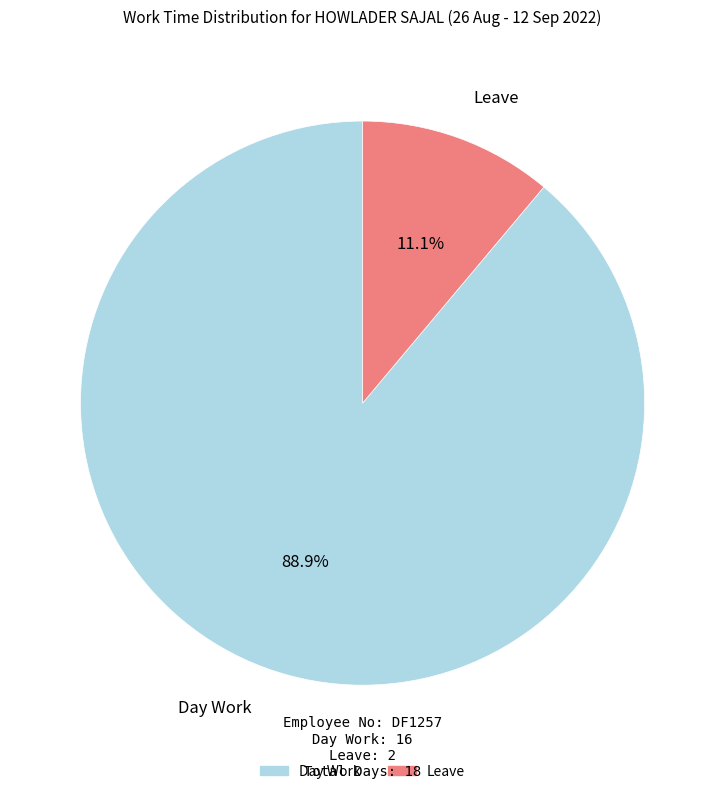

Does any single category account for the majority?

Yes